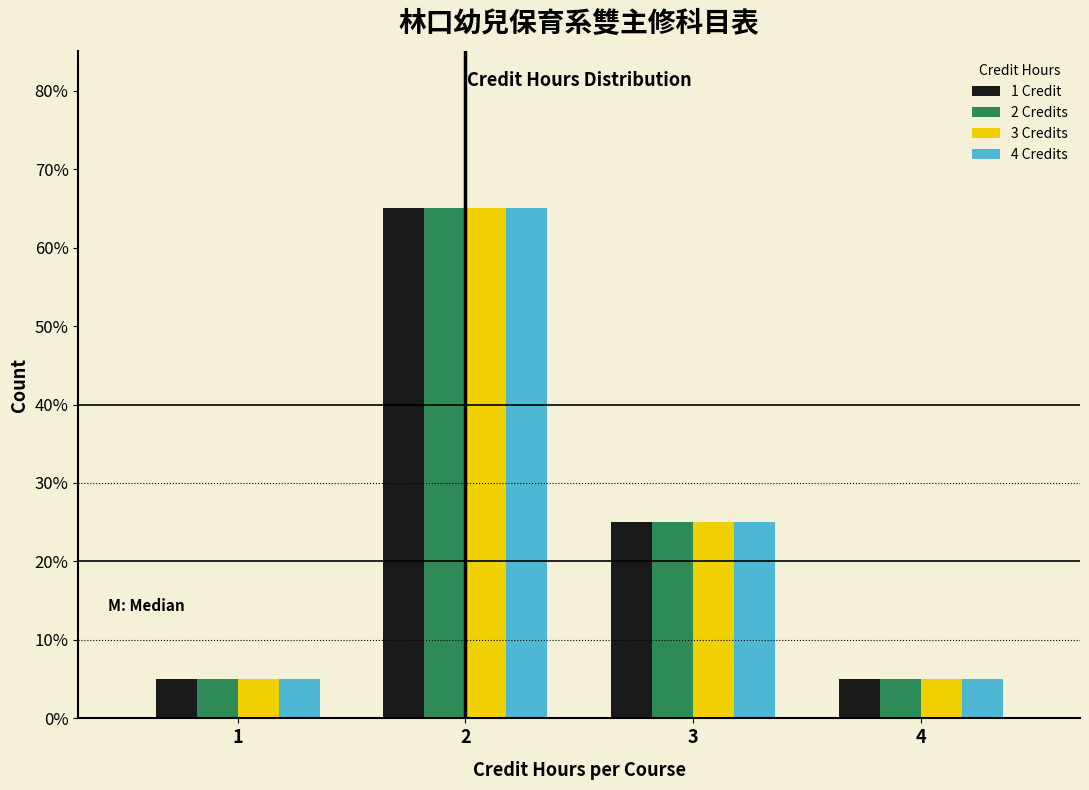

What are all the series names shown in the legend?

1 Credit, 2 Credits, 3 Credits, 4 Credits